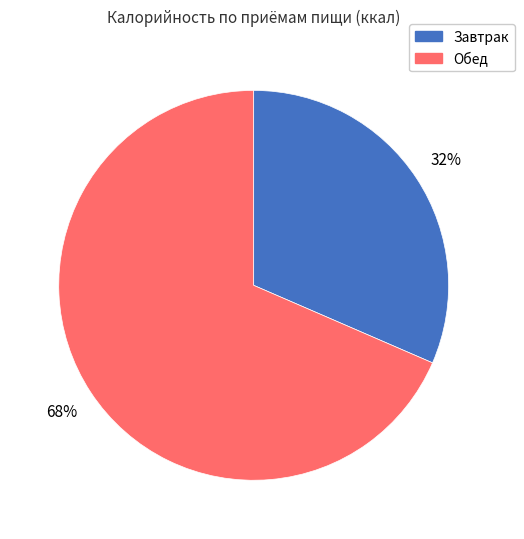

To the nearest percent, what is the average slice percentage?

50%